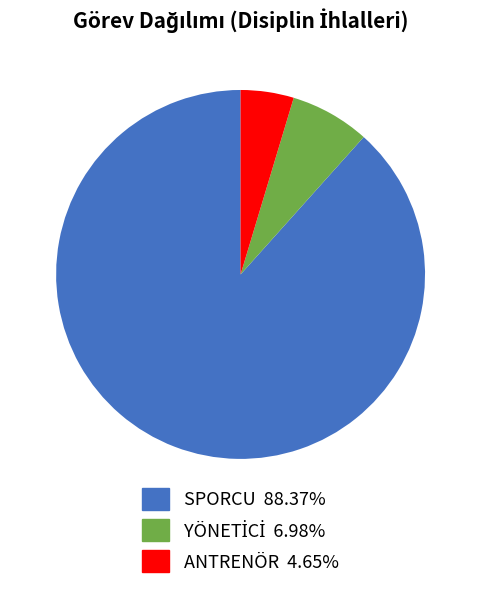

Which slice is the smallest?

ANTRENÖR